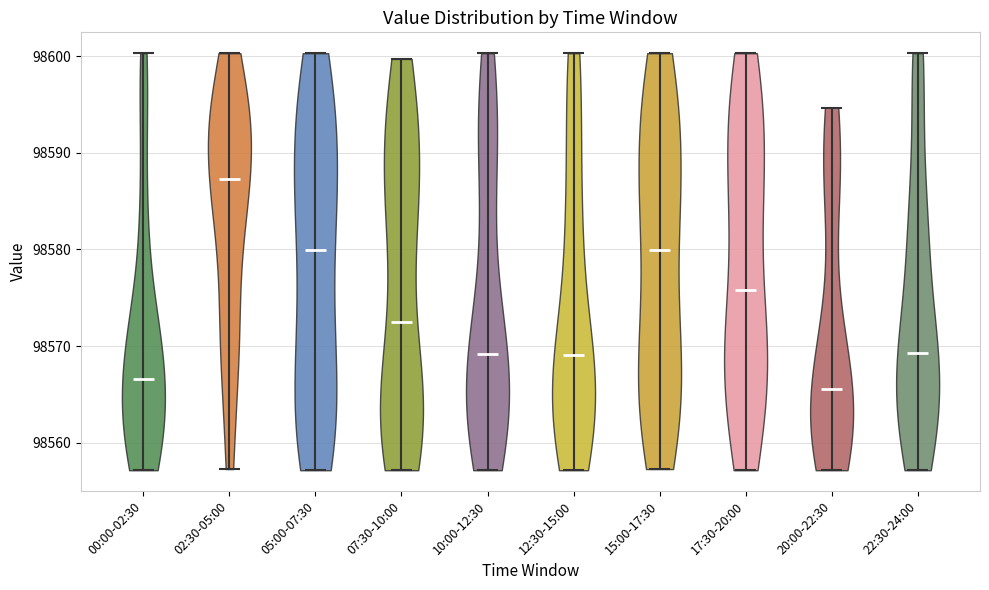

Reading left to right, read every violin against the y-axis: where its median line is, and the lowest and highest points it reaches. The values are not printed on the chart, so give them approximately, as read against the axis.

00:00-02:30: median line 98567, lowest point 98557, highest point 98600
02:30-05:00: median line 98587, lowest point 98557, highest point 98600
05:00-07:30: median line 98580, lowest point 98557, highest point 98600
07:30-10:00: median line 98573, lowest point 98557, highest point 98600
10:00-12:30: median line 98569, lowest point 98557, highest point 98600
12:30-15:00: median line 98569, lowest point 98557, highest point 98600
15:00-17:30: median line 98580, lowest point 98557, highest point 98600
17:30-20:00: median line 98576, lowest point 98557, highest point 98600
20:00-22:30: median line 98566, lowest point 98557, highest point 98595
22:30-24:00: median line 98569, lowest point 98557, highest point 98600